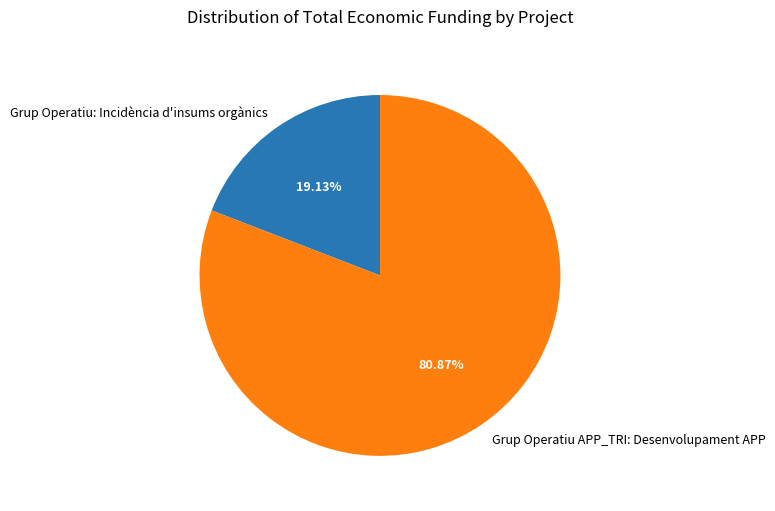

What is the smallest slice in the pie chart?

Grup Operatiu: Incidència d'insums orgànics